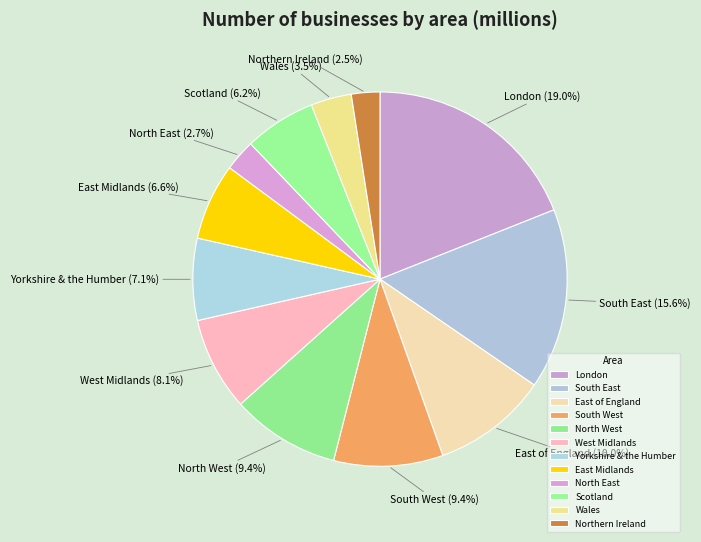

Do South West and Scotland together represent more than half of the pie?

No